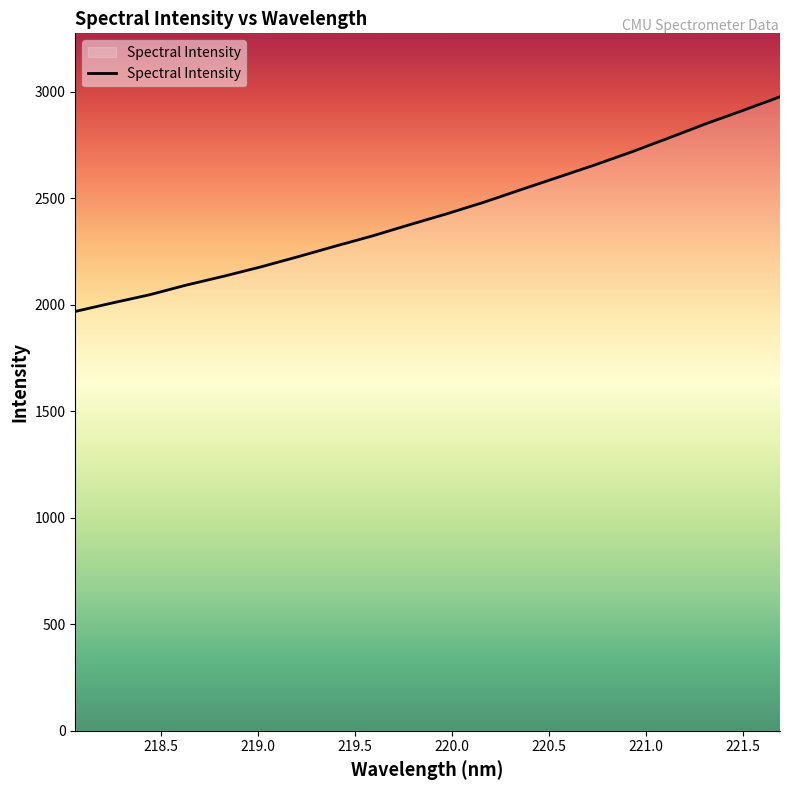

What is the smallest value displayed?

1968.2